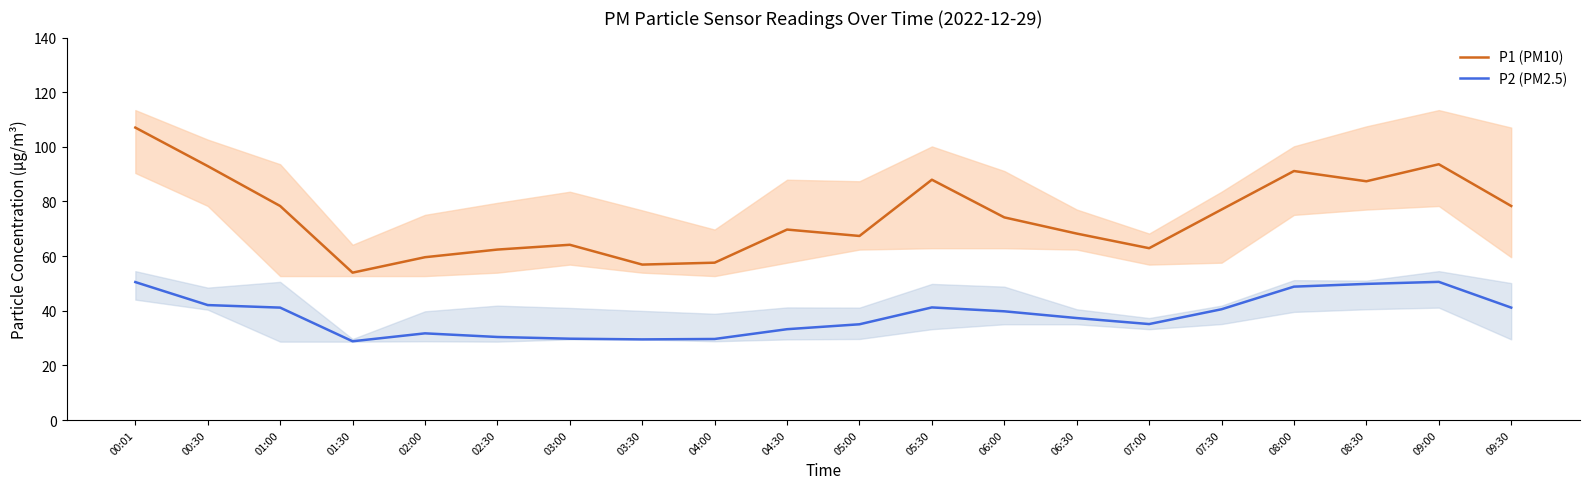

What is the average value of the P1 (PM10) series?

74.5